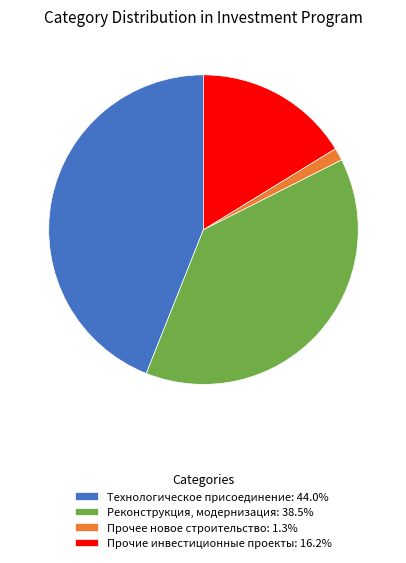

Which category has the smallest portion of the pie?

Прочее новое строительство